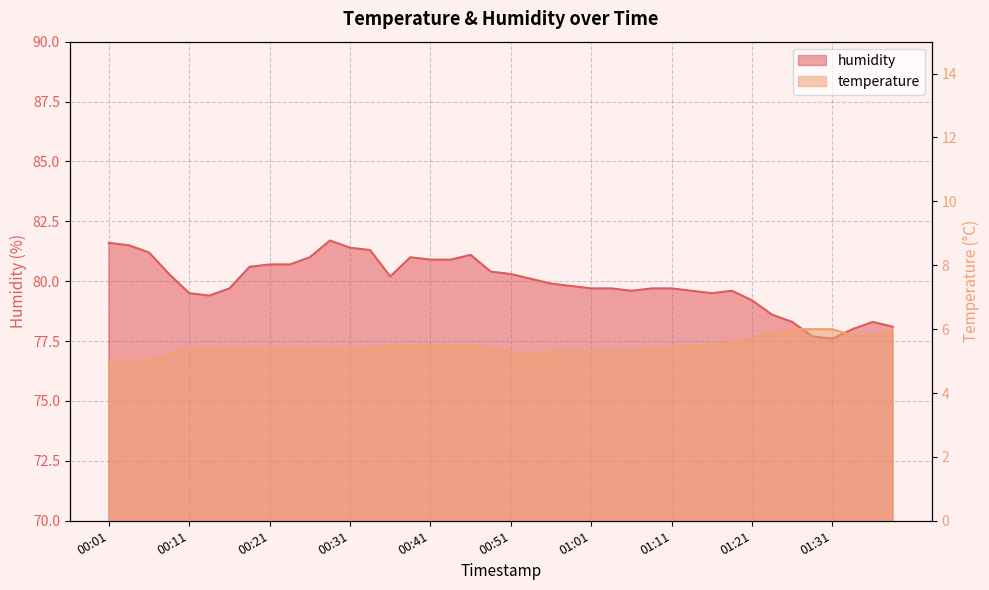

Is it true that humidity equals 41.8 at 00:28?

False